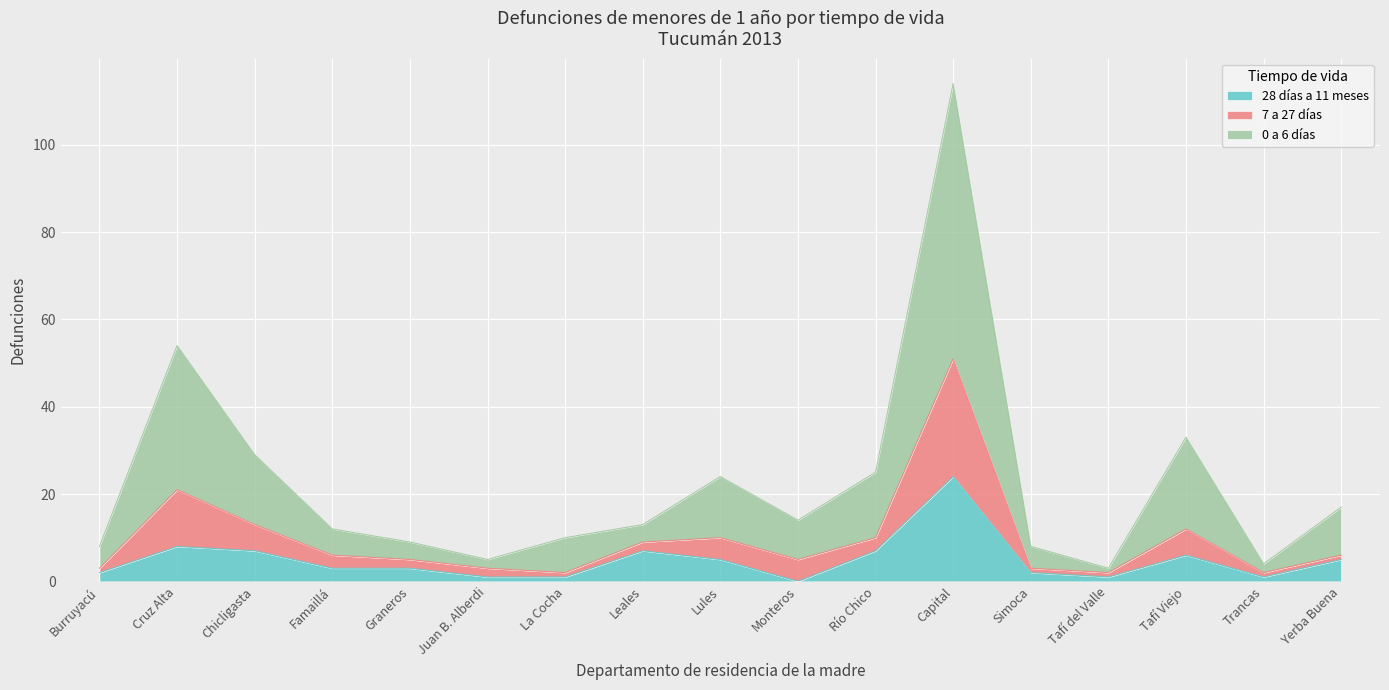

Which category has the lowest value across all series?

Monteros